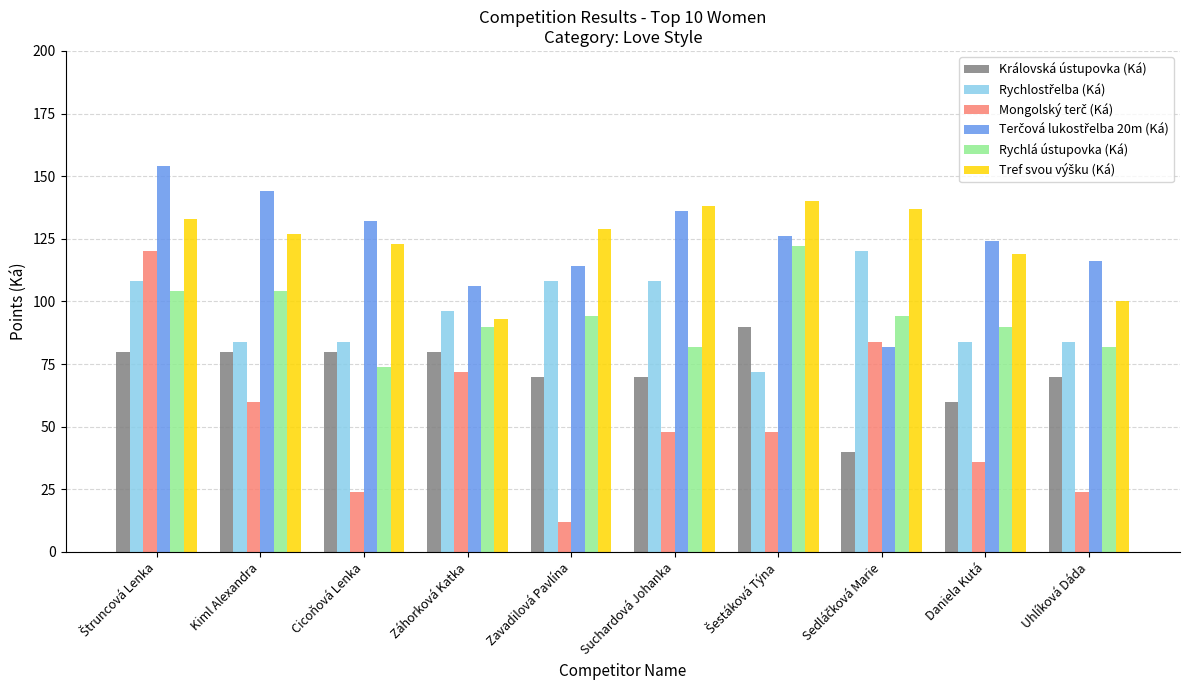

What is the total value across all series at Zavadilová Pavlína?

527